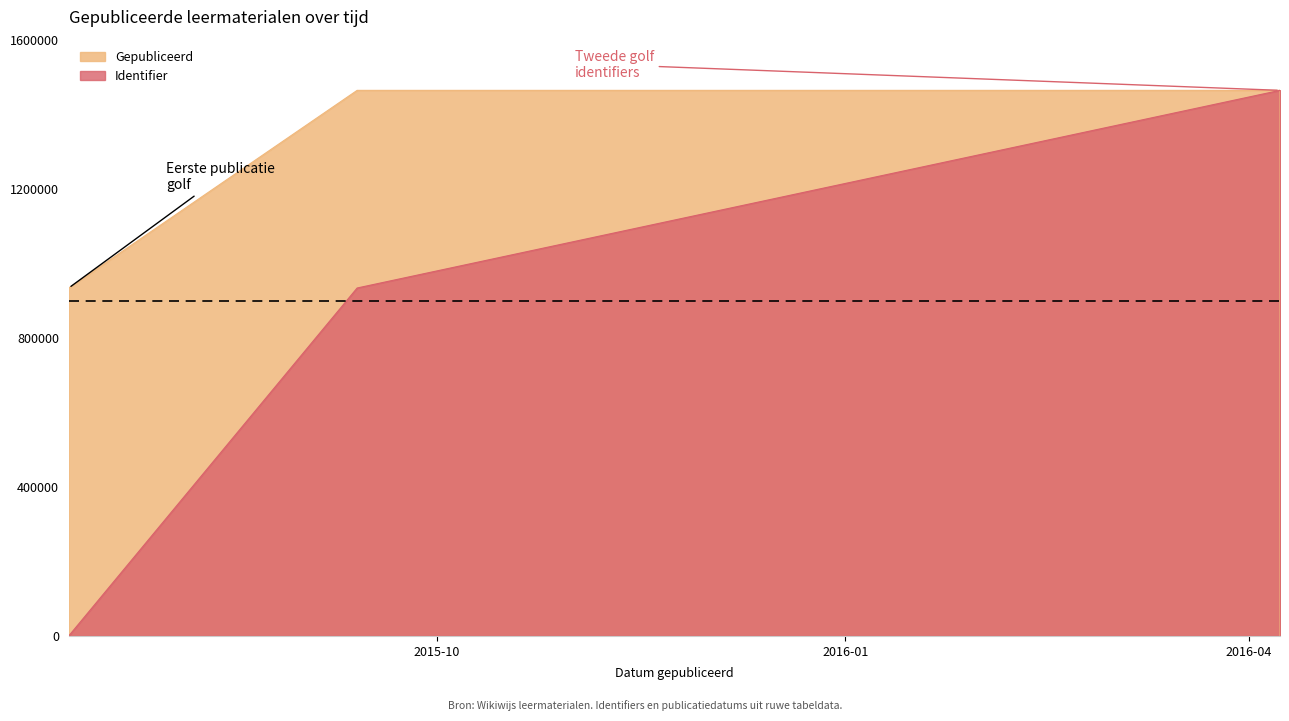

Which series has the largest total across all categories?

Gepubliceerd